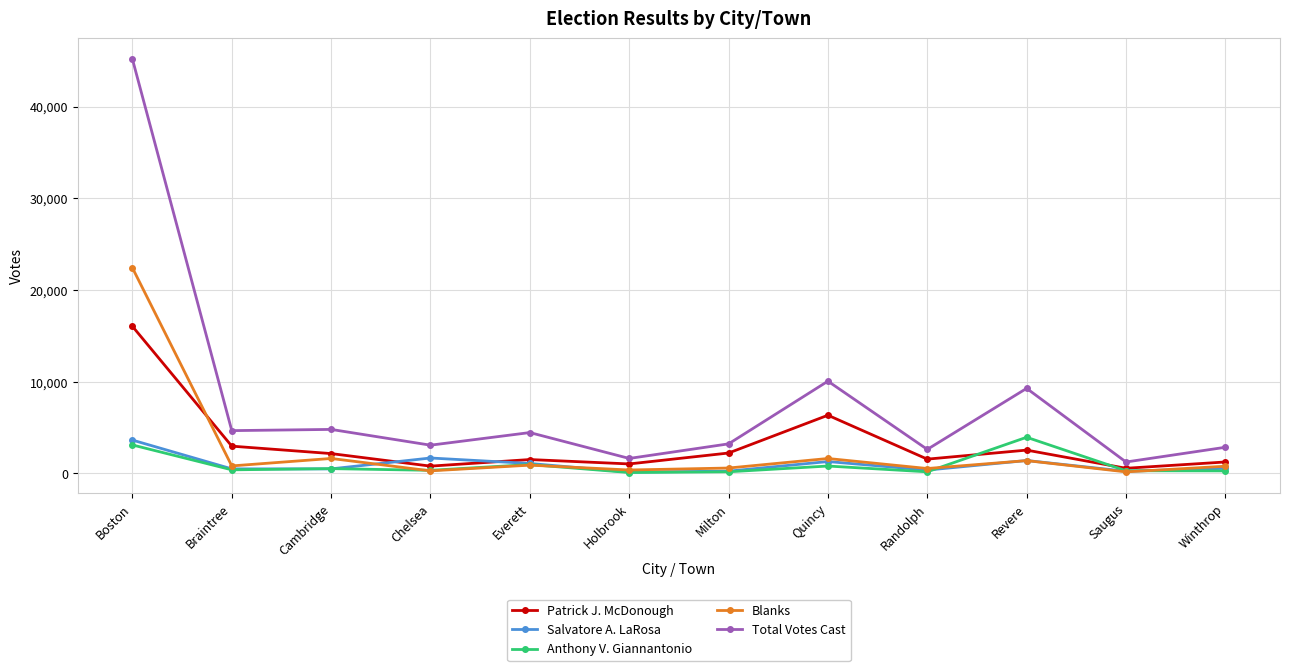

Count the number of categories in the chart.

12